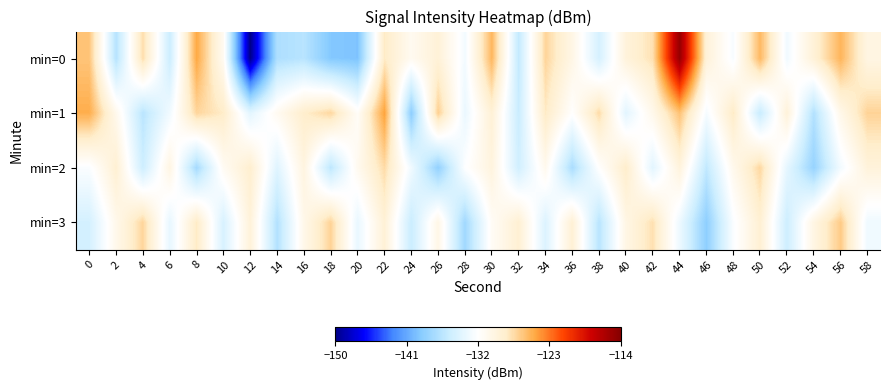

At which category is the sum across all series the highest?

44